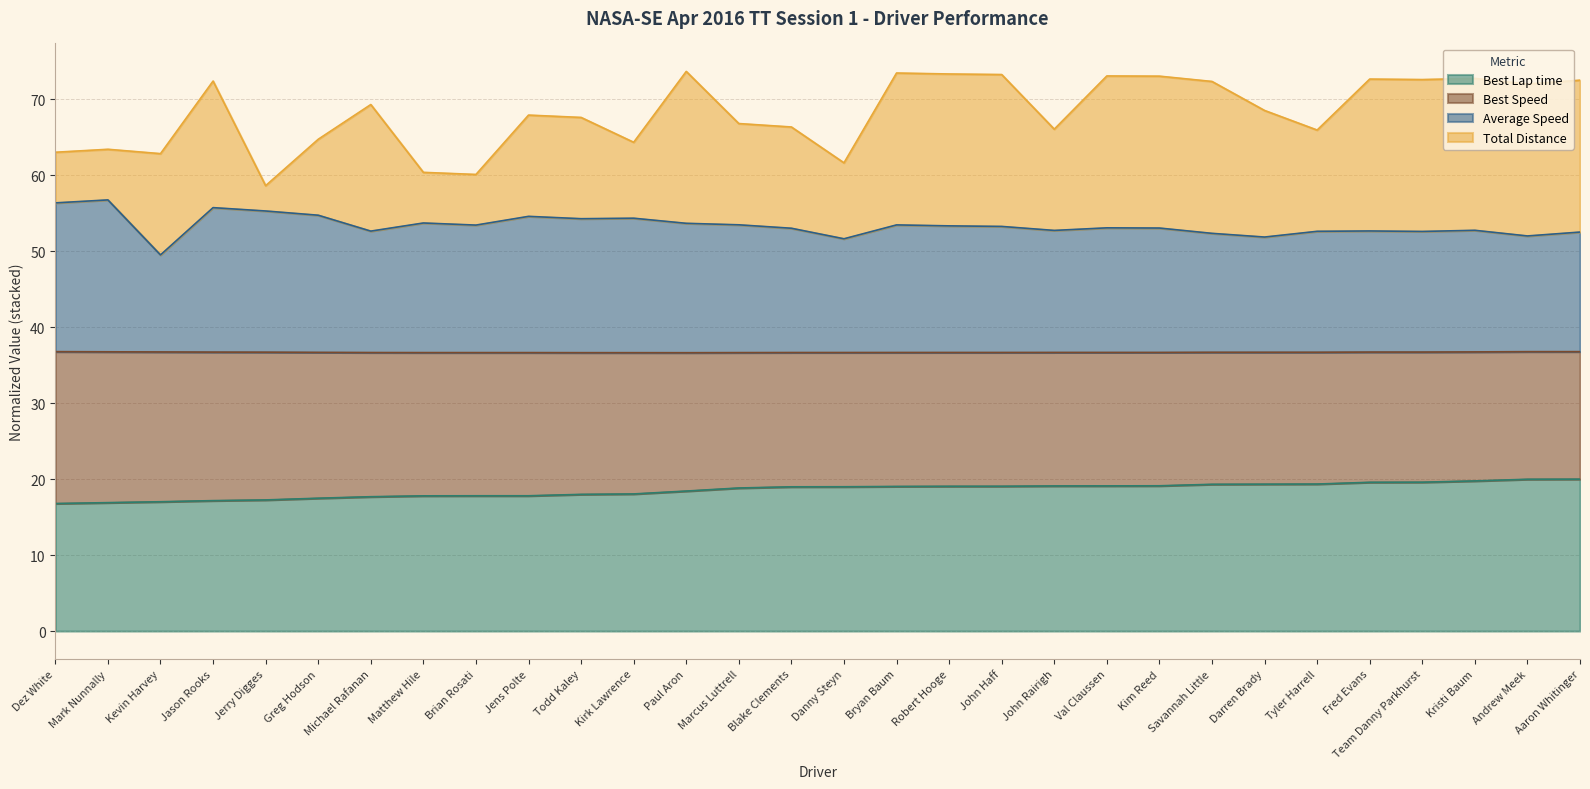

What is the minimum value for Best Lap time?

16.8